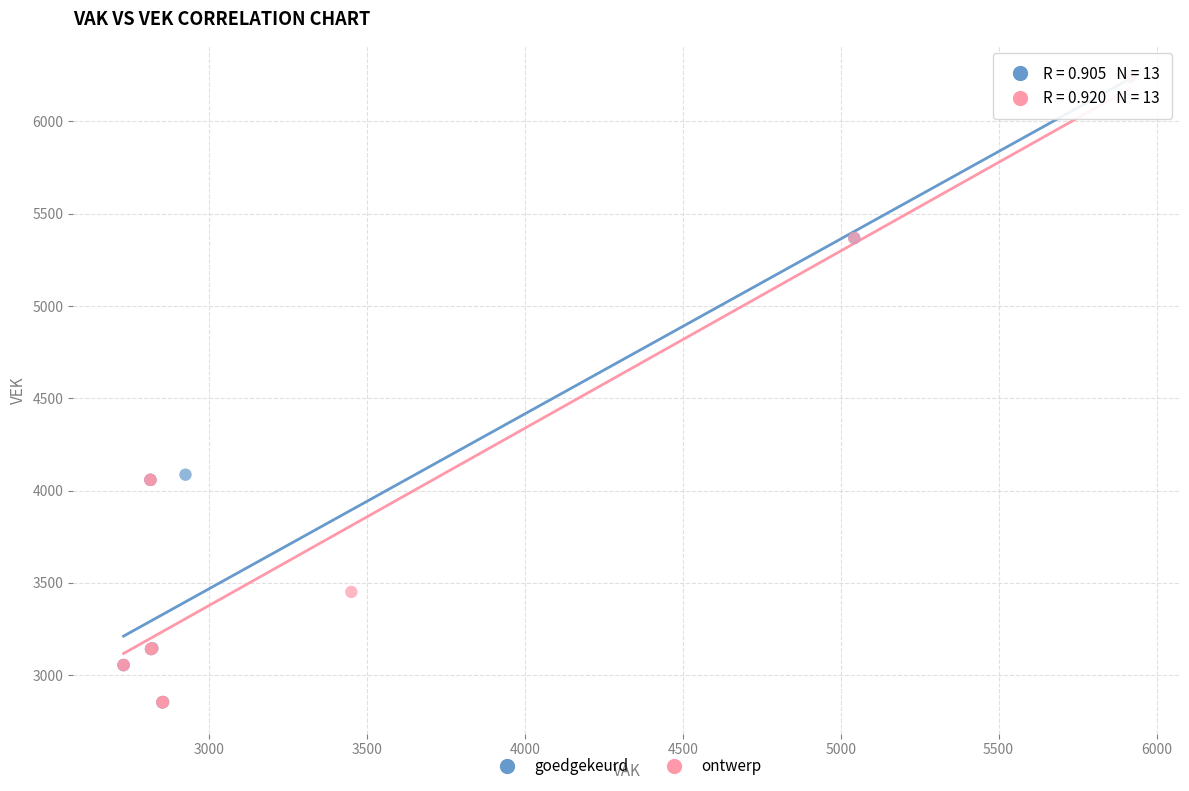

What are all the series names shown in the legend?

goedgekeurd, ontwerp